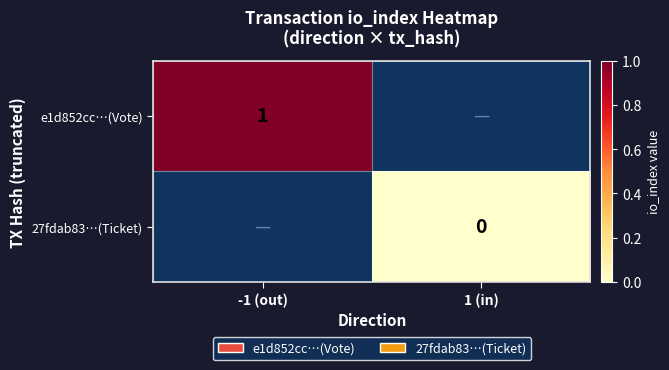

At how many categories does at least one series exceed 0?

1